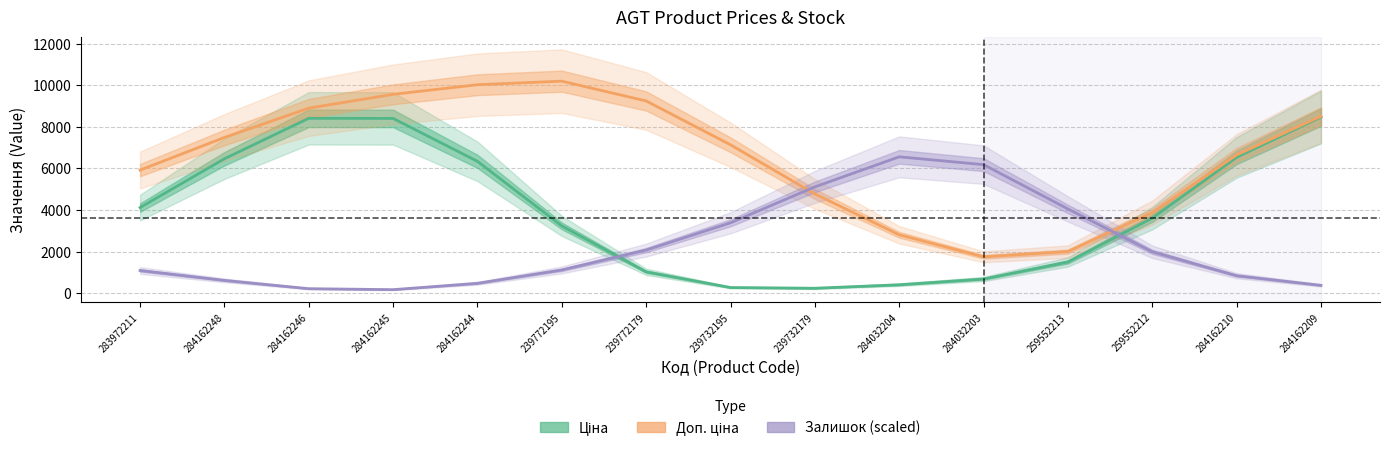

What is the sum of all Залишок (scaled) values?

34270.4